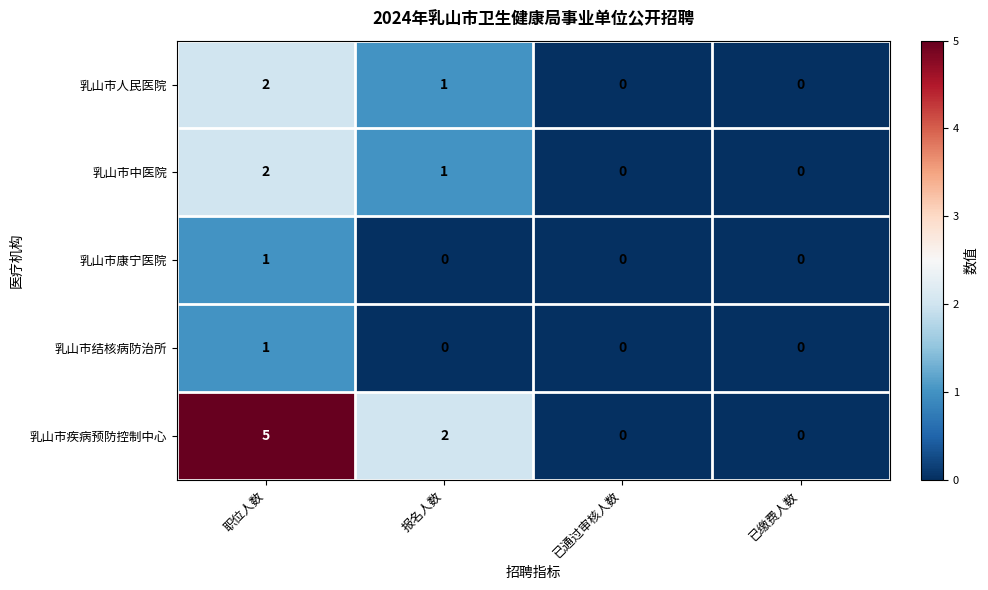

Which category has the highest value across all series?

职位人数